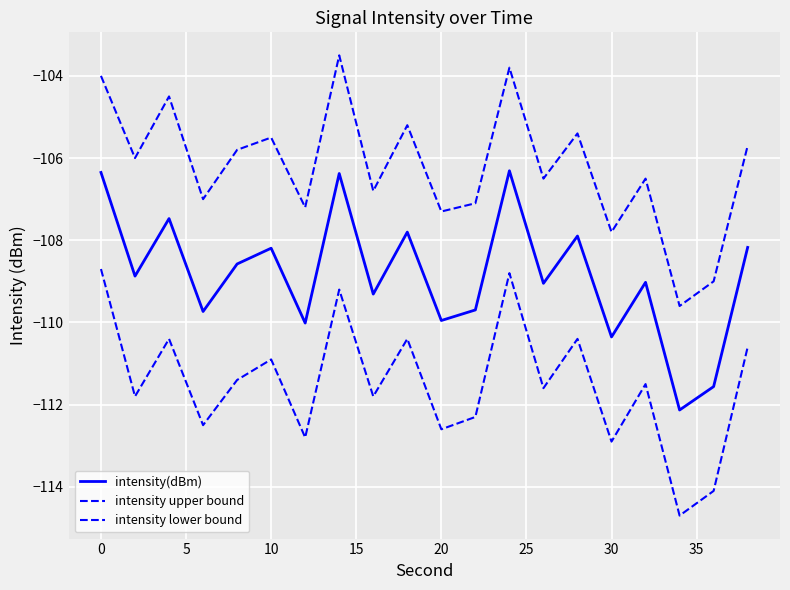

What is the value of the intensity lower bound point at the 19th from the left?

-114.1